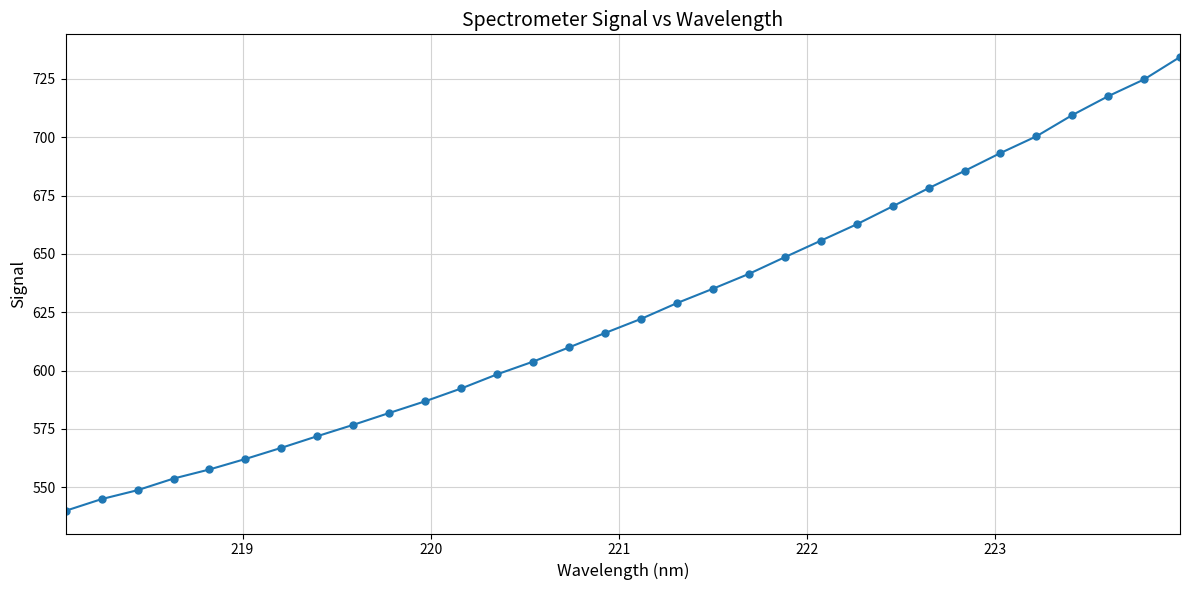

Reading left to right, transcribe all the data shown in this chart.

539.9	544.9	548.7	553.7	557.6	562.1	566.9	571.9	576.7	581.8	586.8	592.3	598.4	603.8	609.9	616.1	622.1	628.9	635.1	641.4	648.6	655.6	662.7	670.4	678.1	685.5	693.2	700.4	709.5	717.6	724.8	734.4